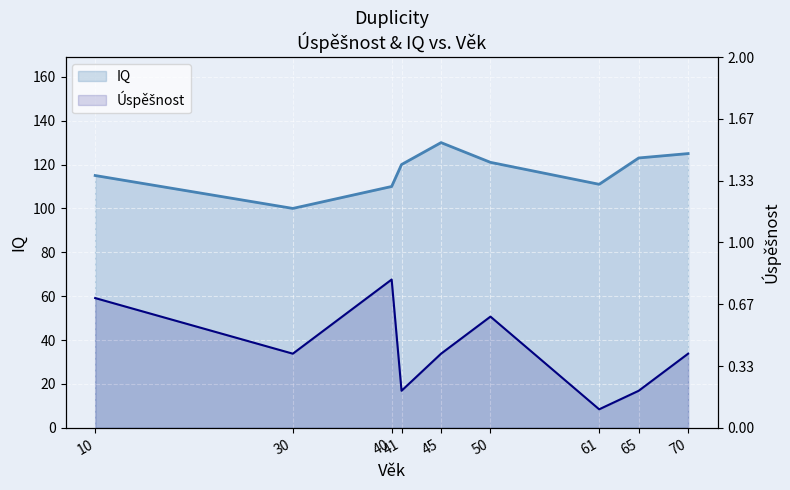

At which category is the sum across all series the highest?

45